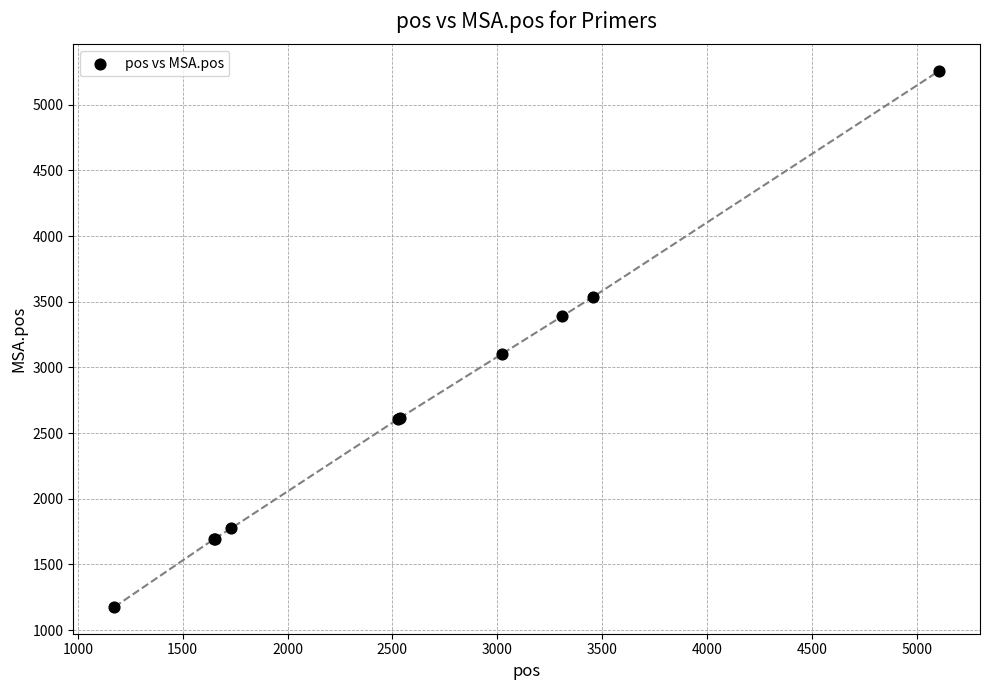

What Y value in the scatter plot is closest to 3216?

3101